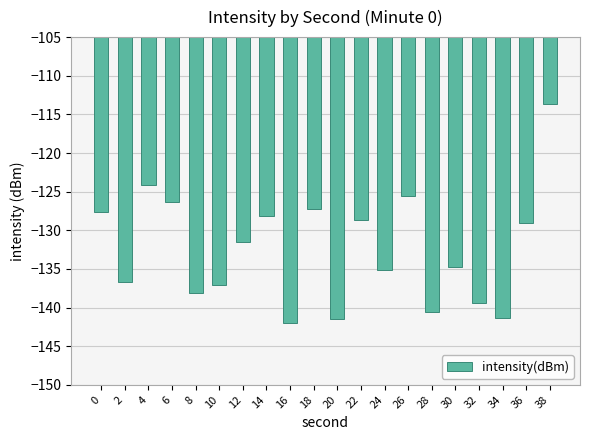

How many bars are there in total?

20